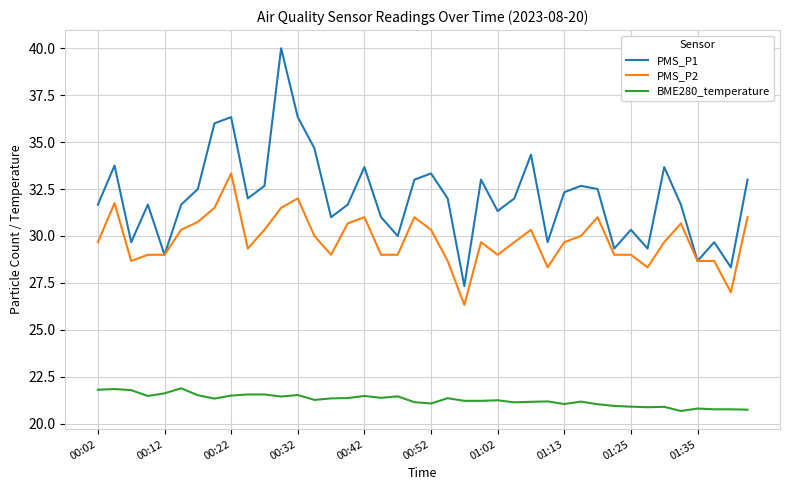

What is the lowest value of the PMS_P1 series?

27.3